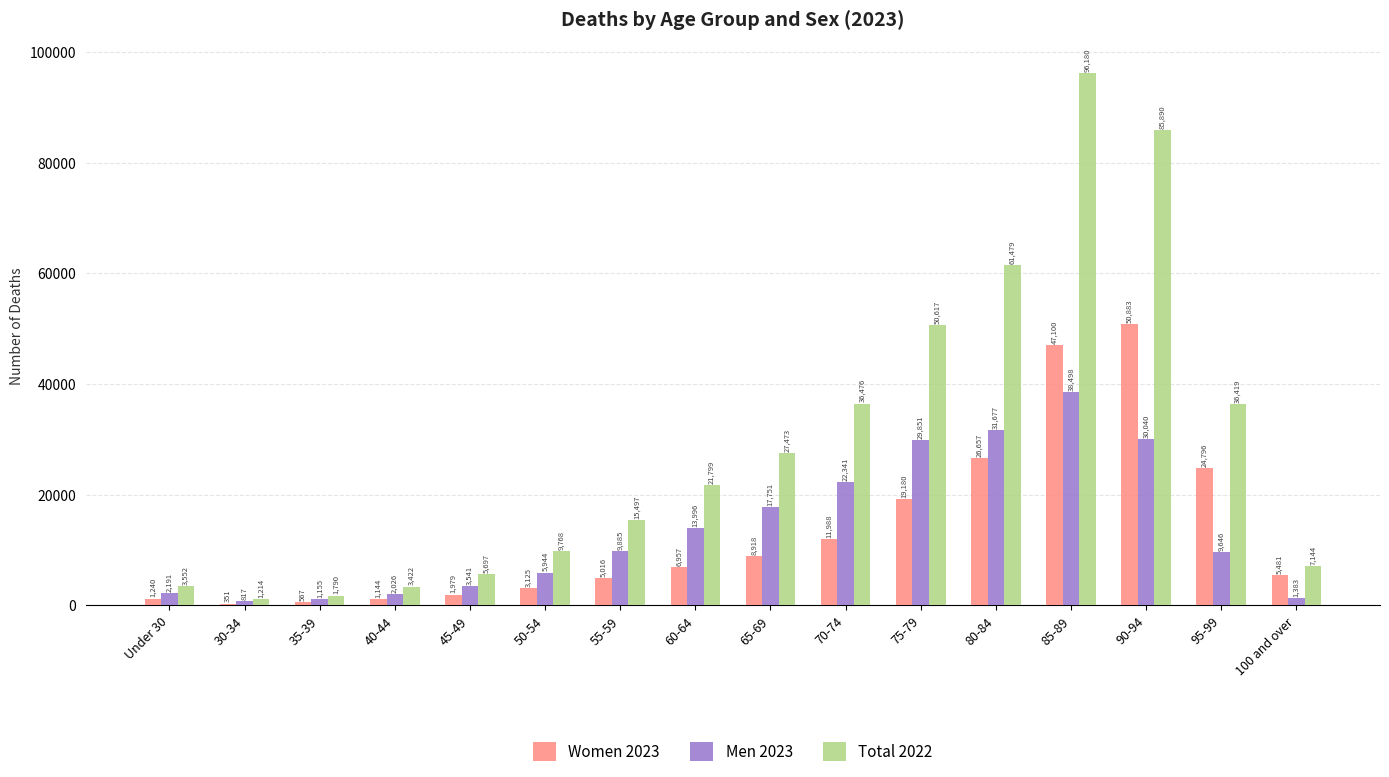

The value of Women 2023 at 85-89 is 30971. True or false?

False